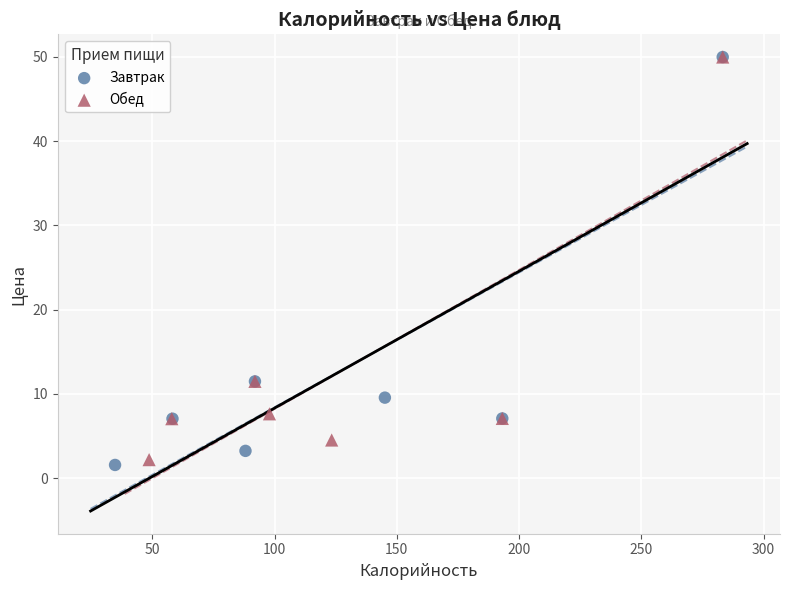

Which series has the widest spread of Y values?

Завтрак